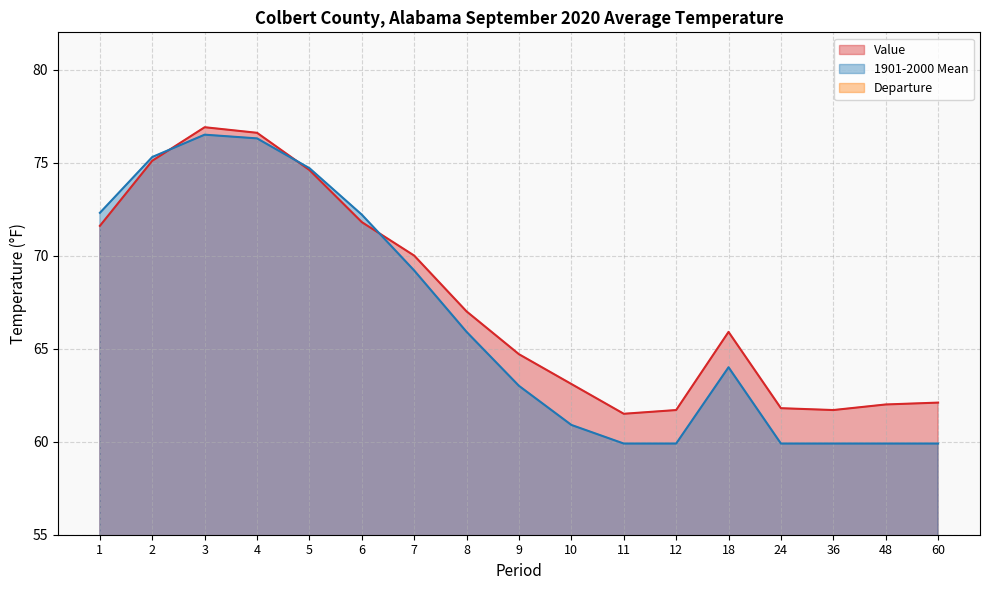

What is the total value across all series at 36?

123.4